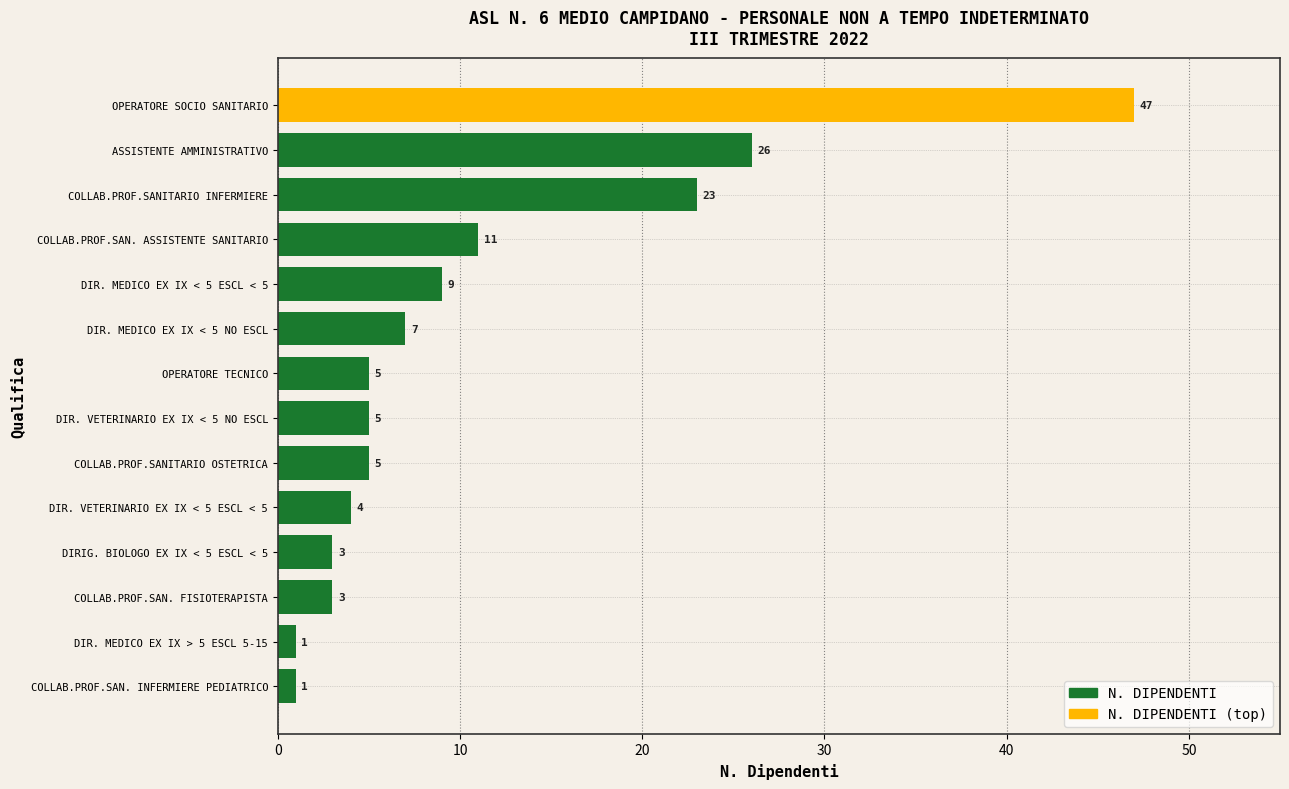

What is the minimum value shown in the chart?

1